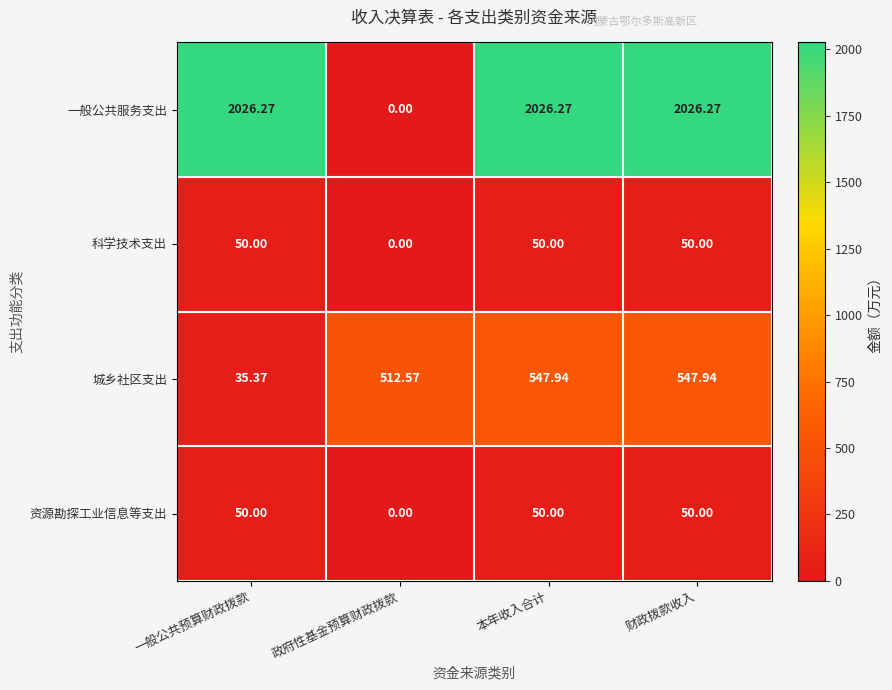

Which series has the largest total across all categories?

一般公共服务支出